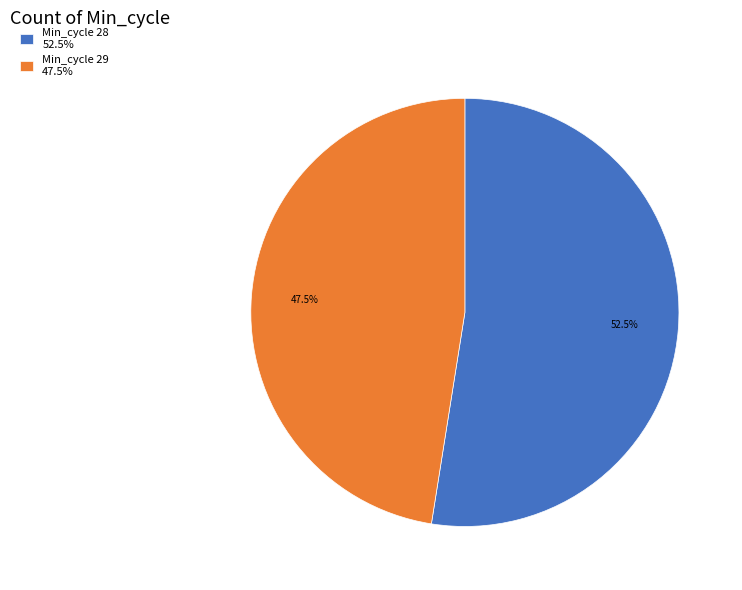

Count the number of slices in the pie.

2